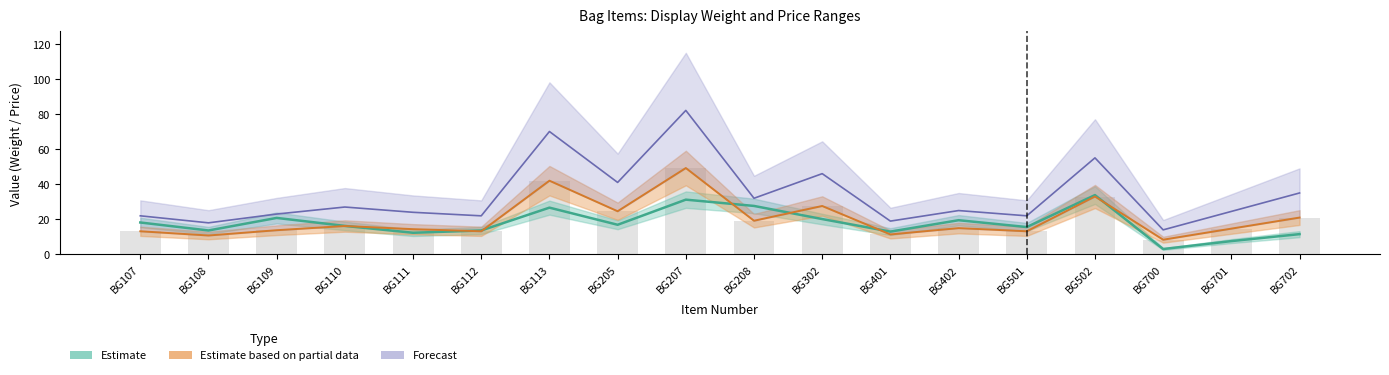

At how many categories does at least one series exceed 16?

17